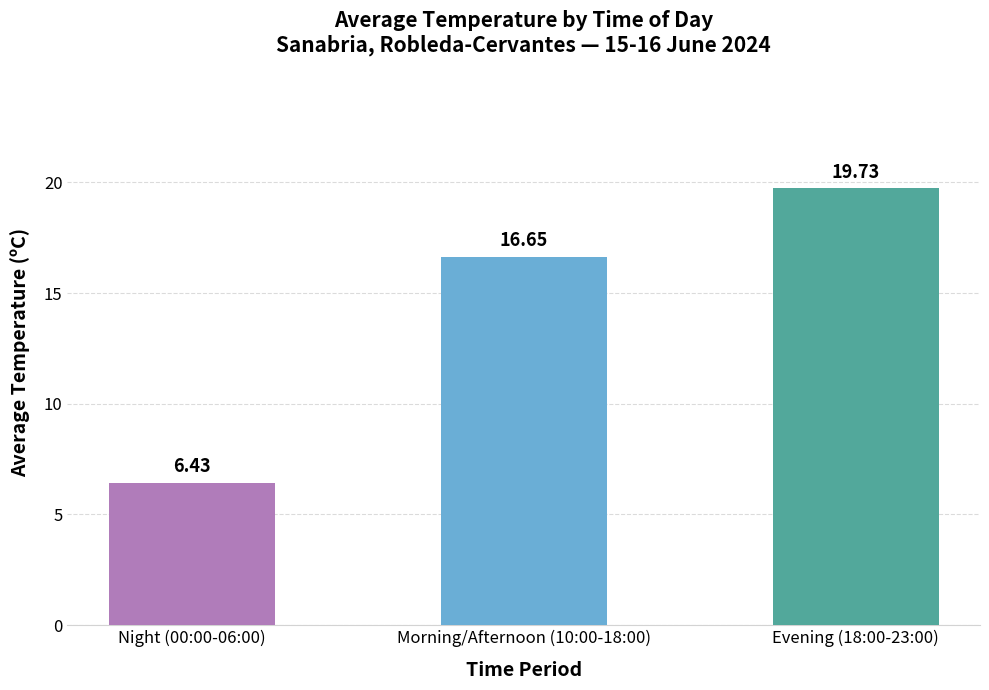

What is the difference between the maximum and minimum values?

13.3